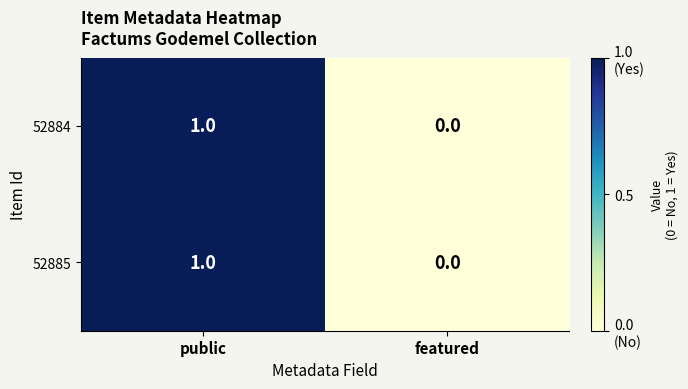

At which category is the sum across all series the highest?

public